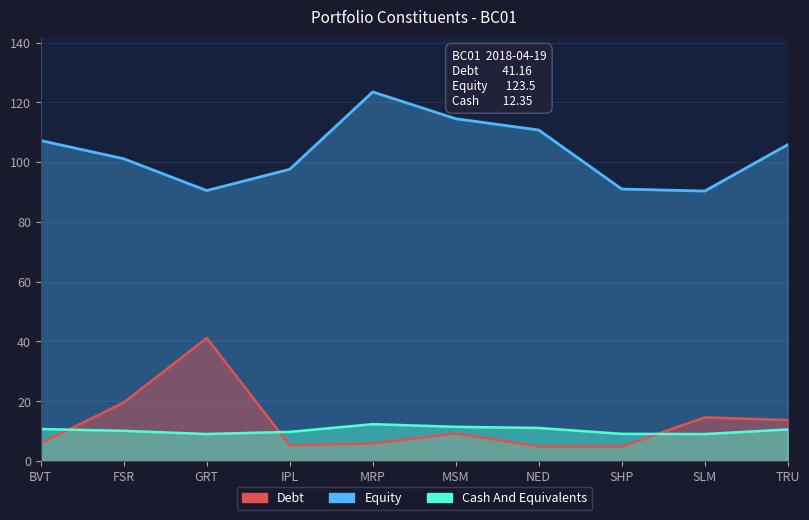

What value does the Equity series have at FSR?

101.1